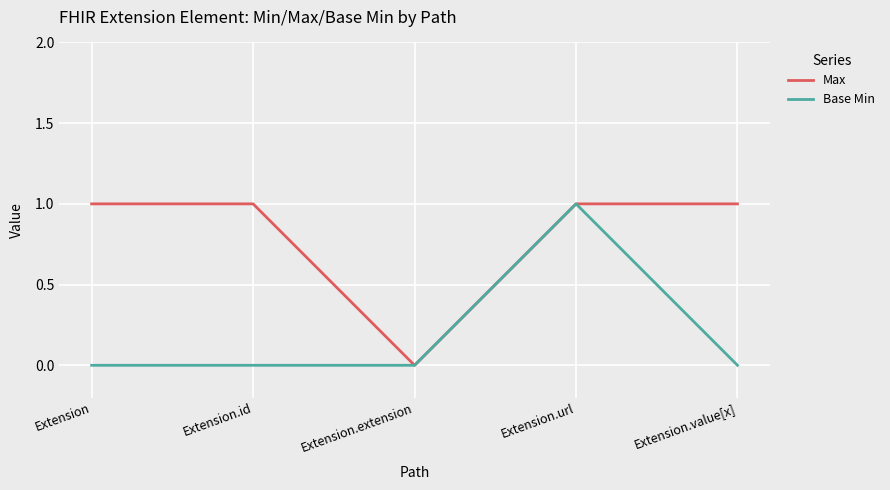

Is the value of Base Min at Extension.extension greater than the value of Max at Extension.id?

No